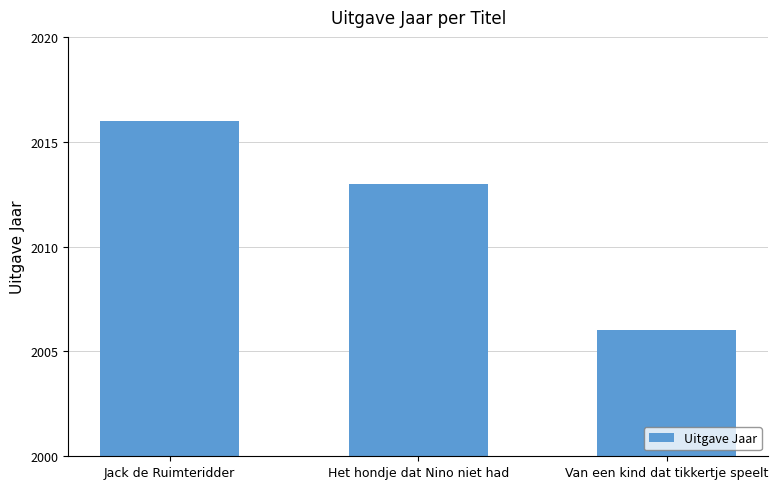

Rank the categories by value from highest to lowest.

Jack de Ruimteridder, Het hondje dat Nino niet had, Van een kind dat tikkertje speelt